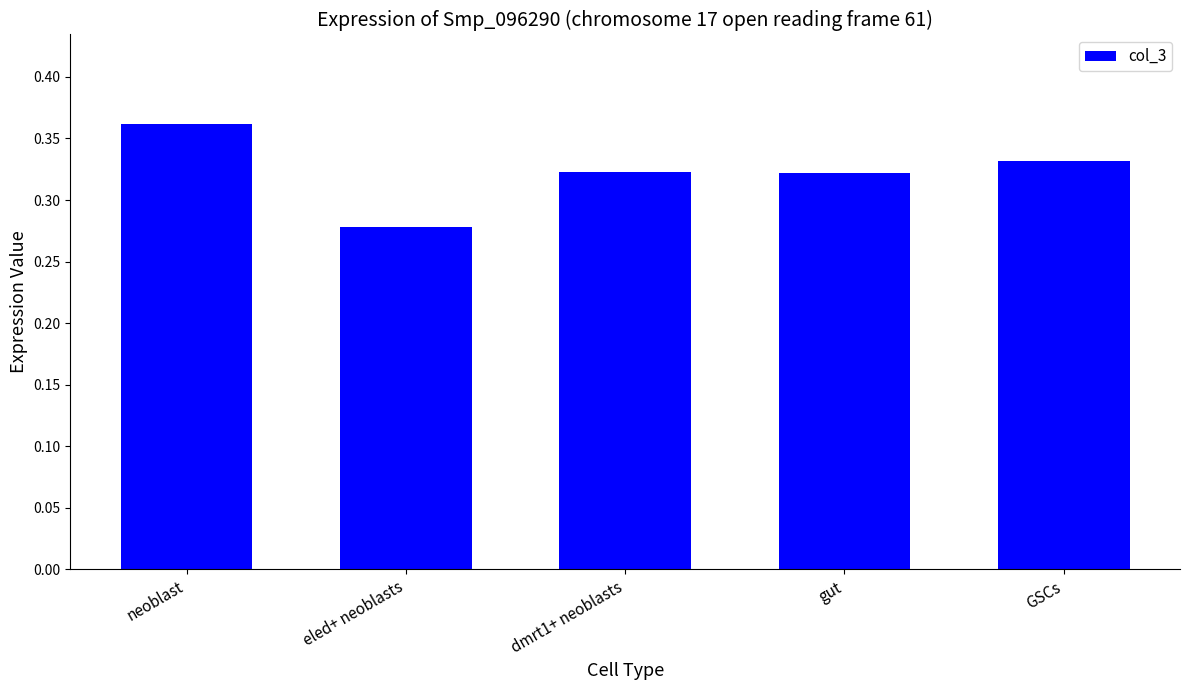

What is the label of the 1st bar from the left?

neoblast